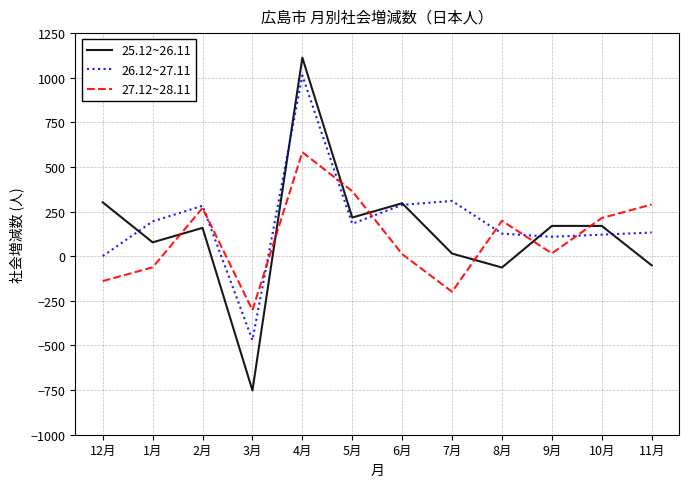

Where do 25.12~26.11 and 27.12~28.11 first cross each other?

1月 and 2月